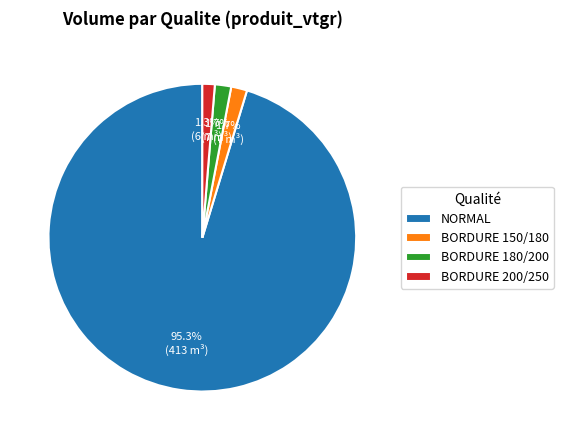

Does NORMAL represent more than half of the total?

Yes